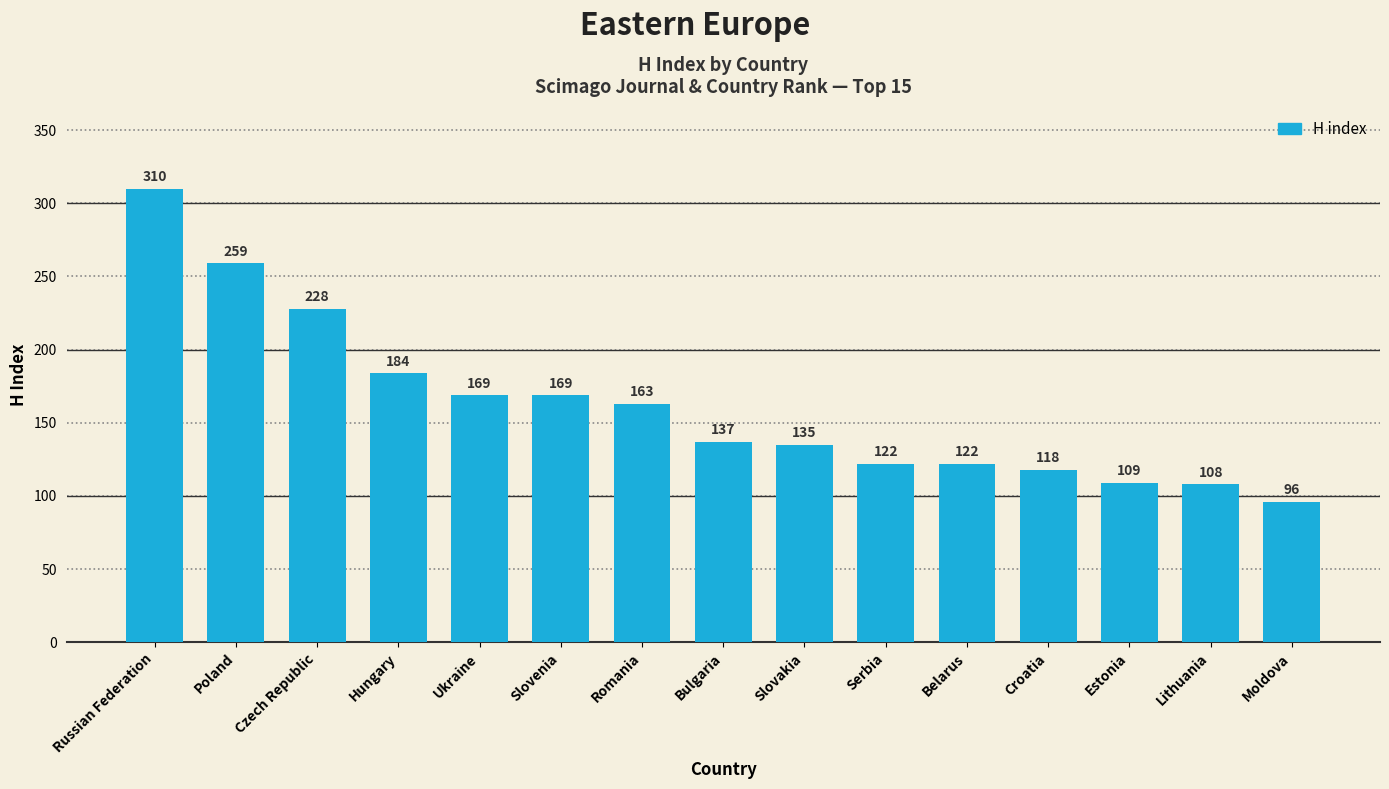

What is the minimum value shown in the chart?

96